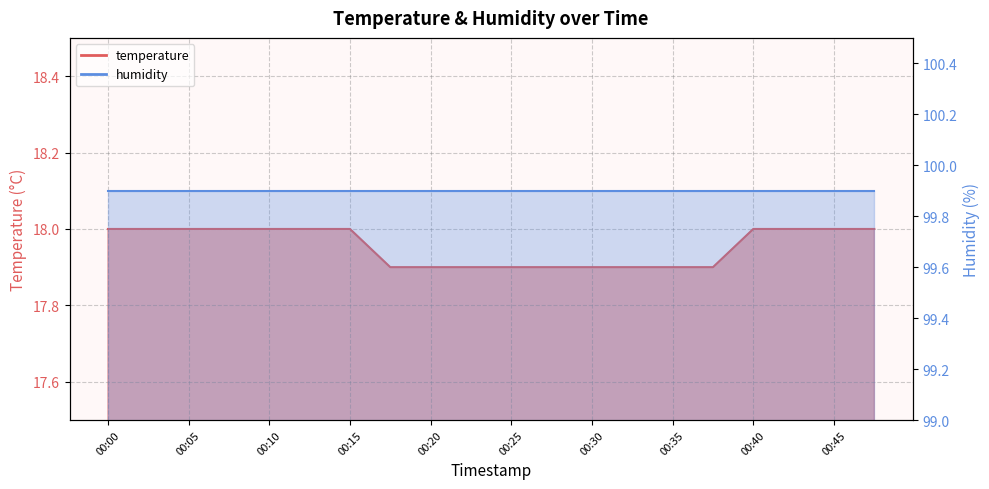

Which category has the lowest value across all series?

00:17